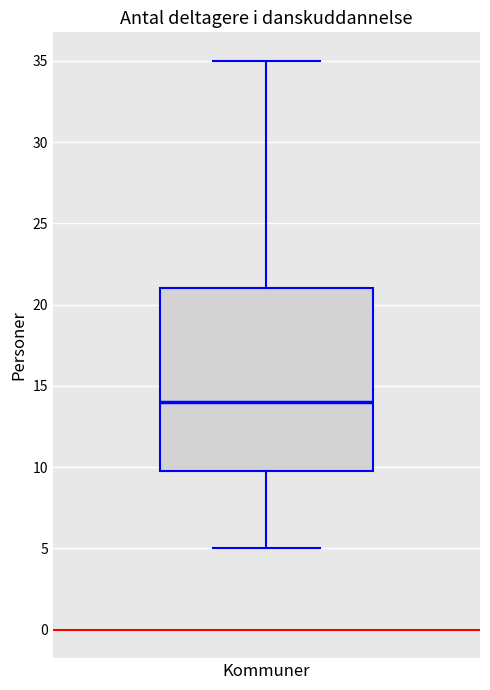

Transcribe this box plot: give where the median line is, the range the box spans, and where the two whiskers end, as read against the y-axis. The values are not printed on the chart, so give them approximately, as read against the axis.

median 14, box 10 to 21, whiskers 5 to 35